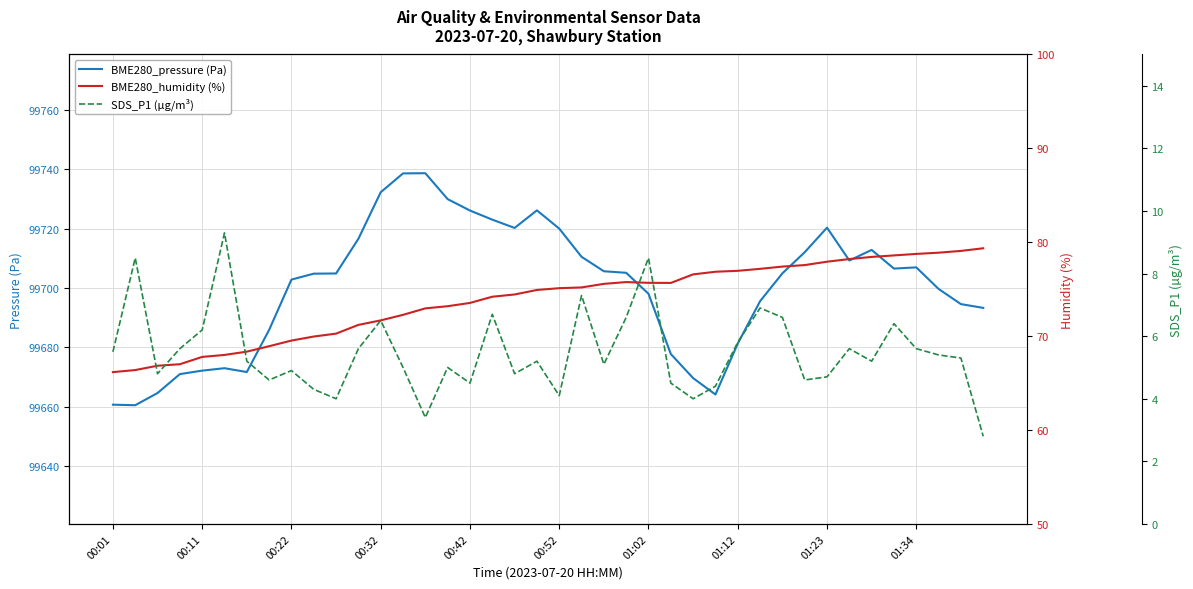

What is the maximum value for BME280_humidity (%)?

79.4